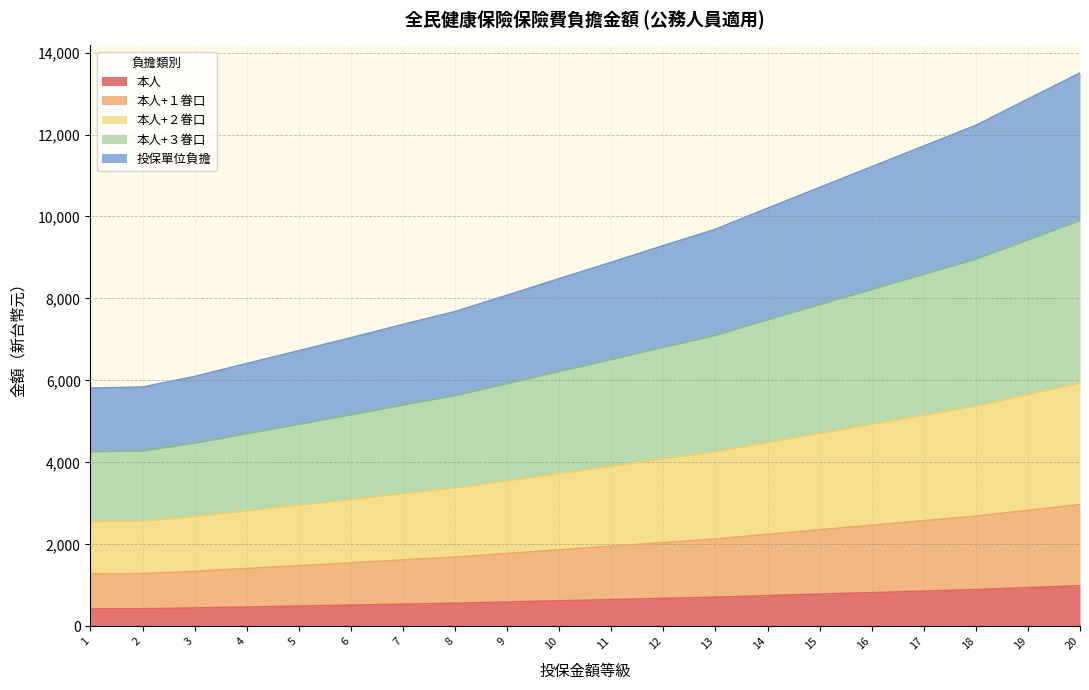

The value of 本人+２眷口 at 13 is 4260. True or false?

True